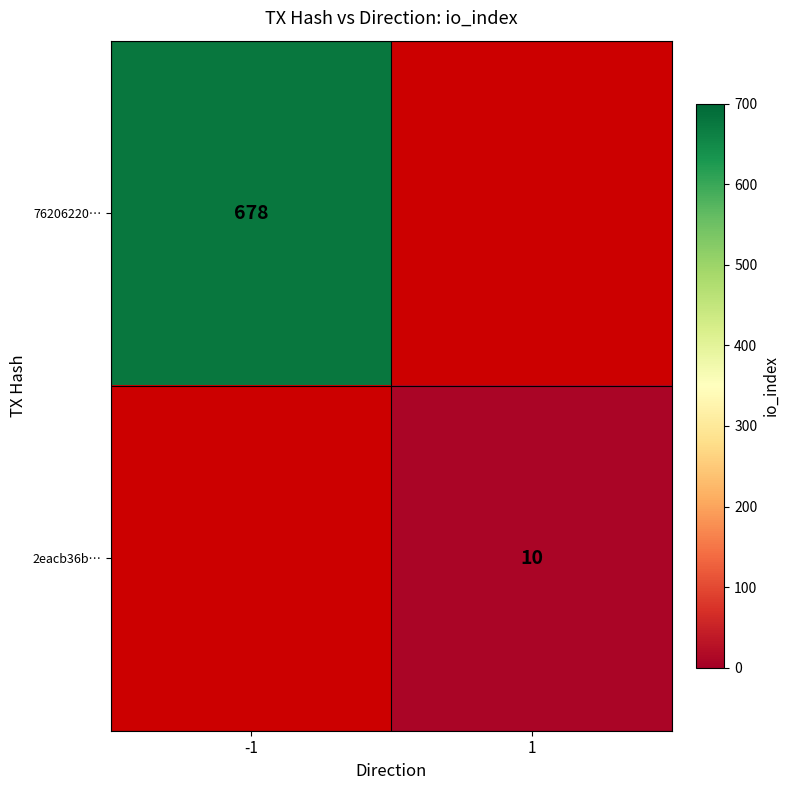

At how many categories does at least one series exceed 586?

1